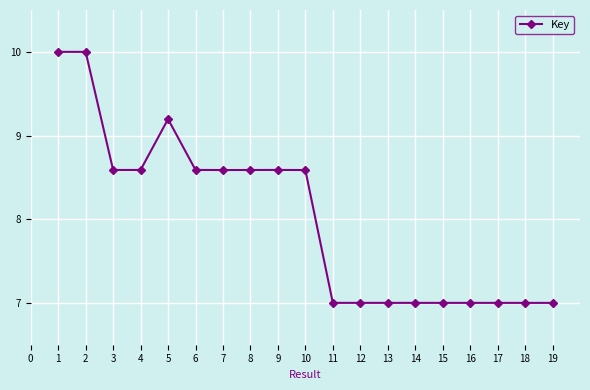

What is the greatest value displayed?

10.0